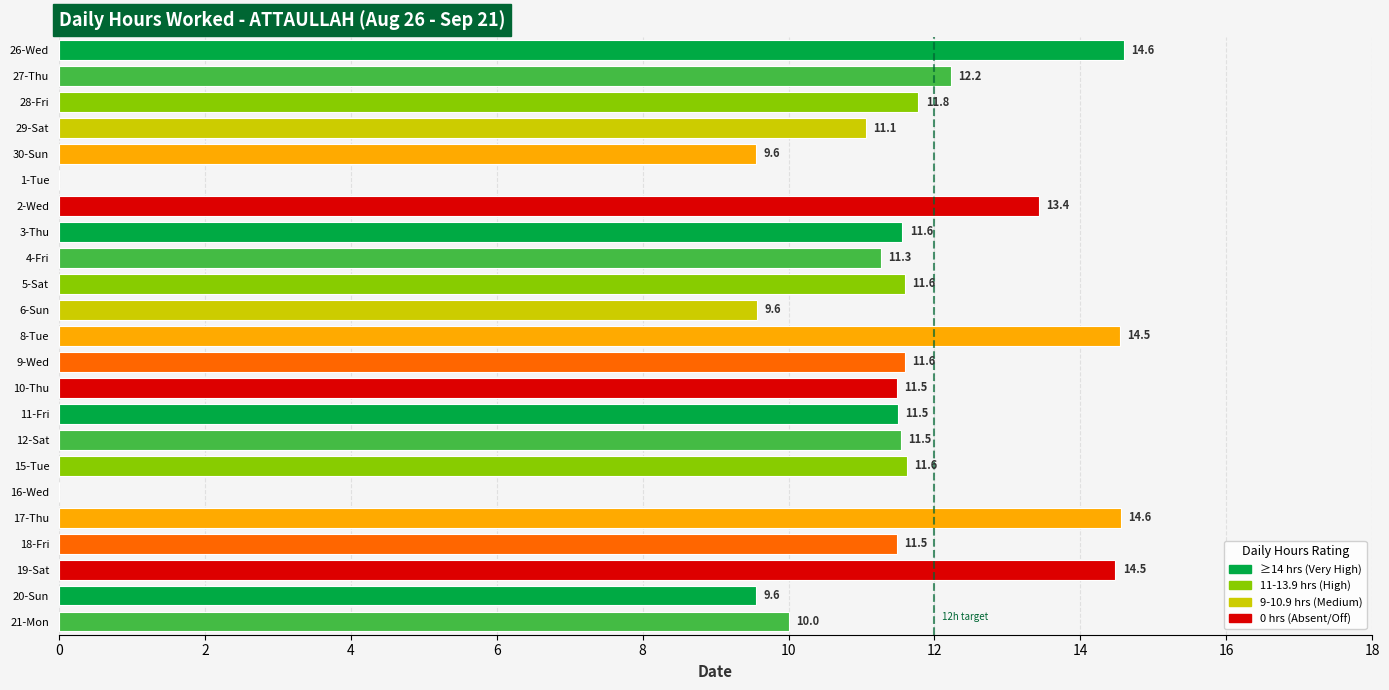

What is the approximate value at 5-Sat?

11.6